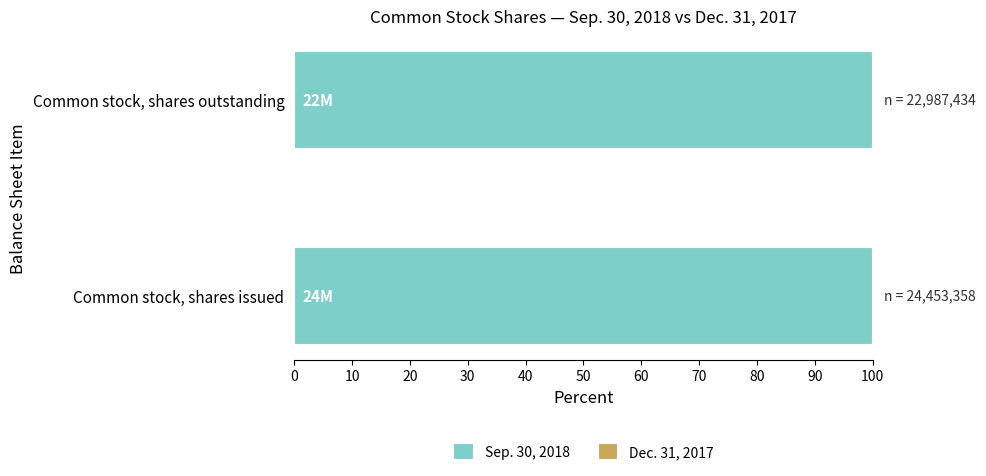

What is the difference between the Dec. 31, 2017 values at Common stock, shares outstanding and Common stock, shares issued?

1465924